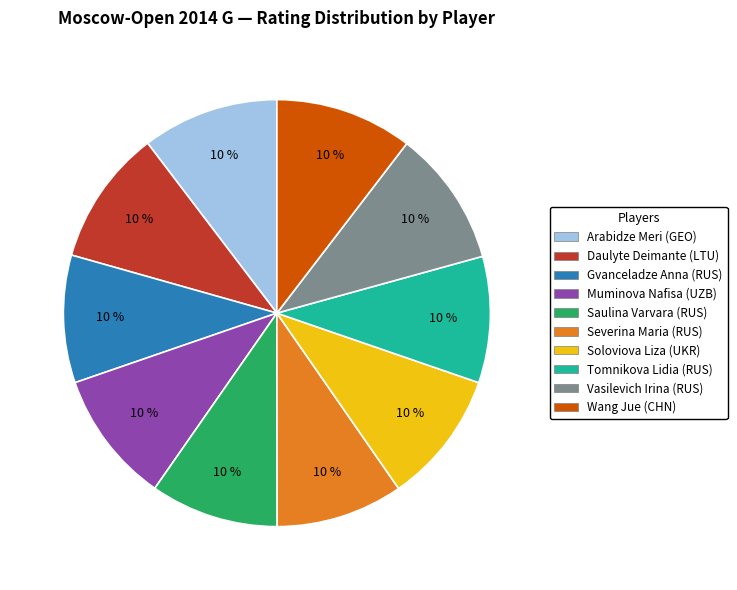

What is the ratio of the value at Severina Maria (RUS) to the value at Saulina Varvara (RUS)?

1.0